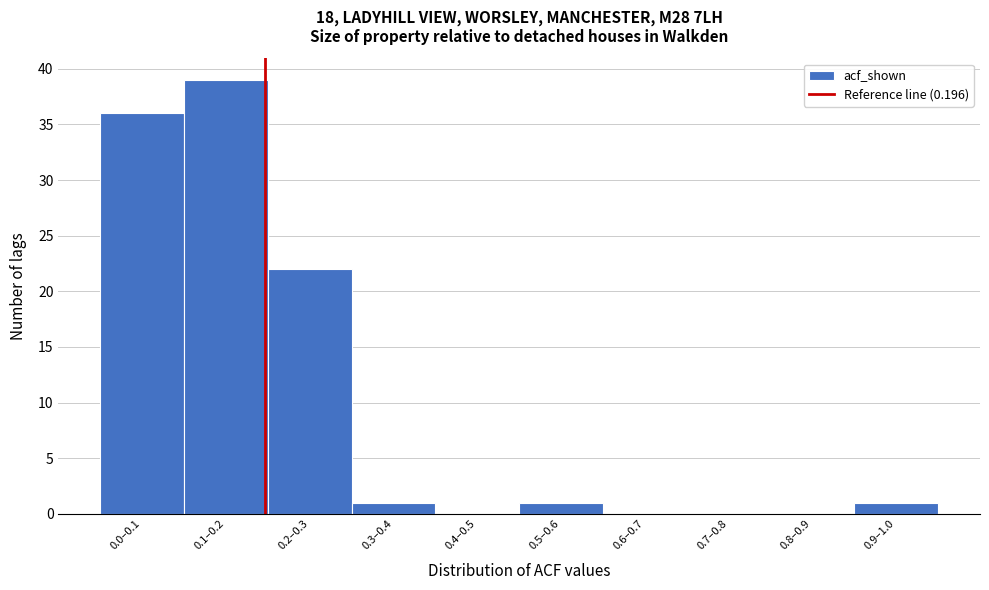

Reading left to right, extract all data points from this chart.

0.0–0.1=36	0.1–0.2=39	0.2–0.3=22	0.3–0.4=1	0.4–0.5=0	0.5–0.6=1	0.6–0.7=0	0.7–0.8=0	0.8–0.9=0	0.9–1.0=1